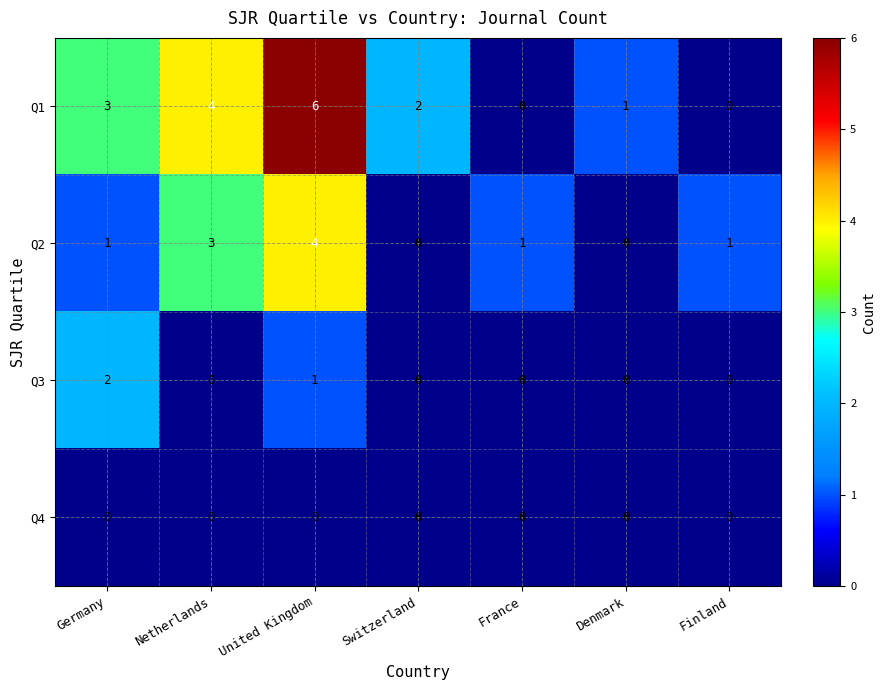

How many Q3 values are between 0 and 1?

6